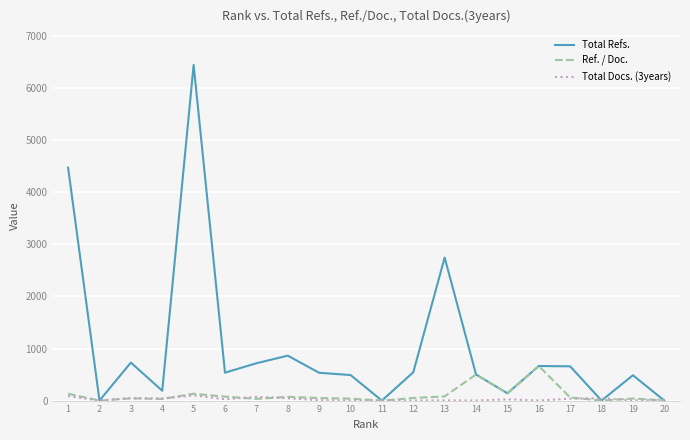

Which series has the largest total across all categories?

Total Refs.